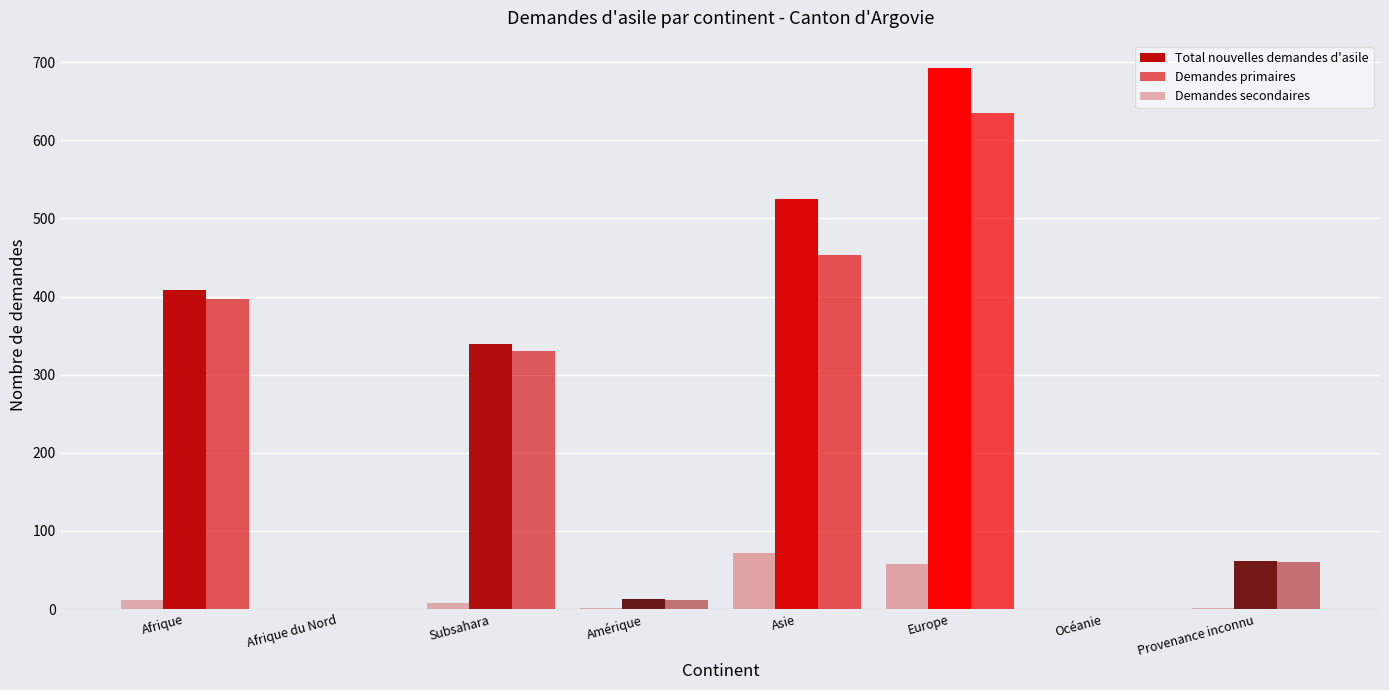

At which category is the sum across all series the highest?

Europe